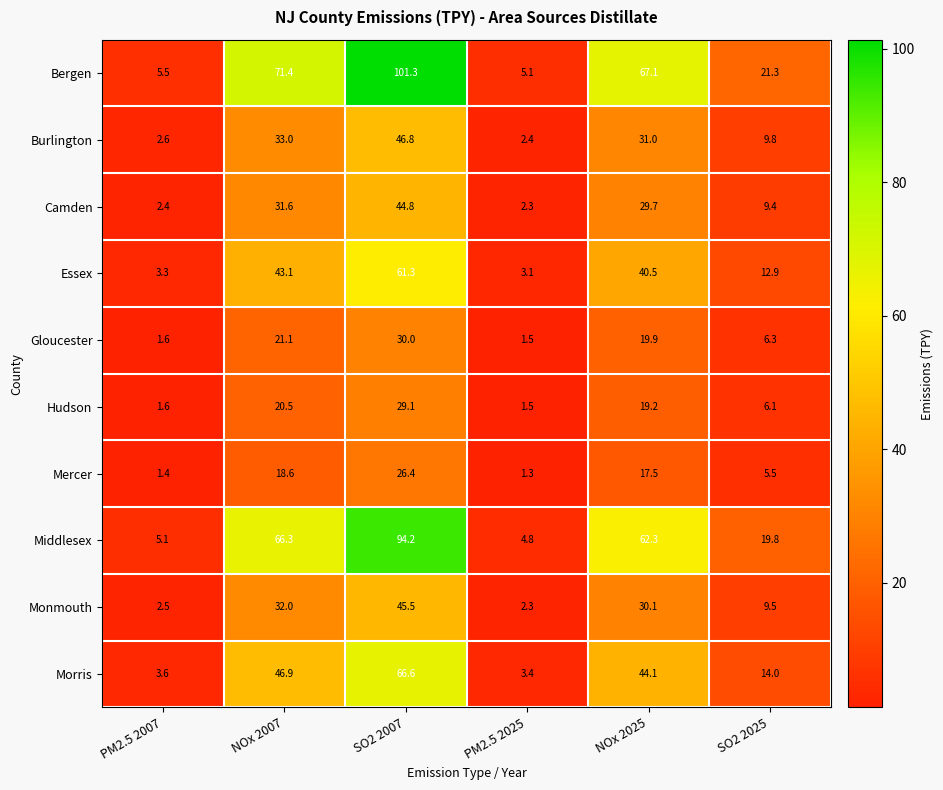

At which label is Hudson closest to 15?

NOx 2025